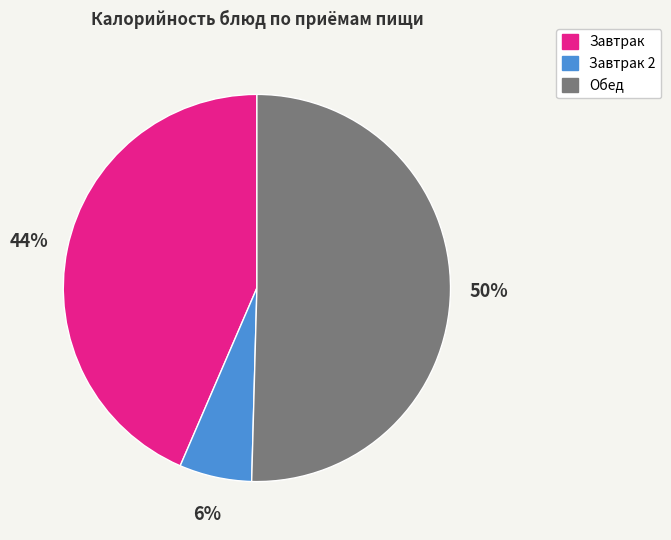

To the nearest percent, what is the difference between the largest and smallest slice percentages?

44%